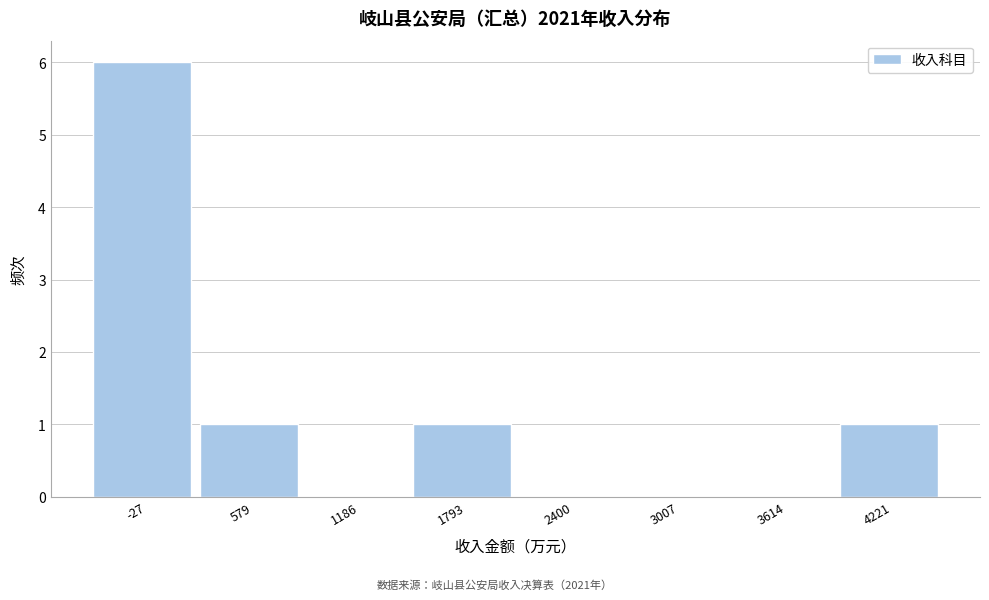

Reading left to right, transcribe all the data shown in this chart.

-27=6	579=1	1186=0	1793=1	2400=0	3007=0	3614=0	4221=1